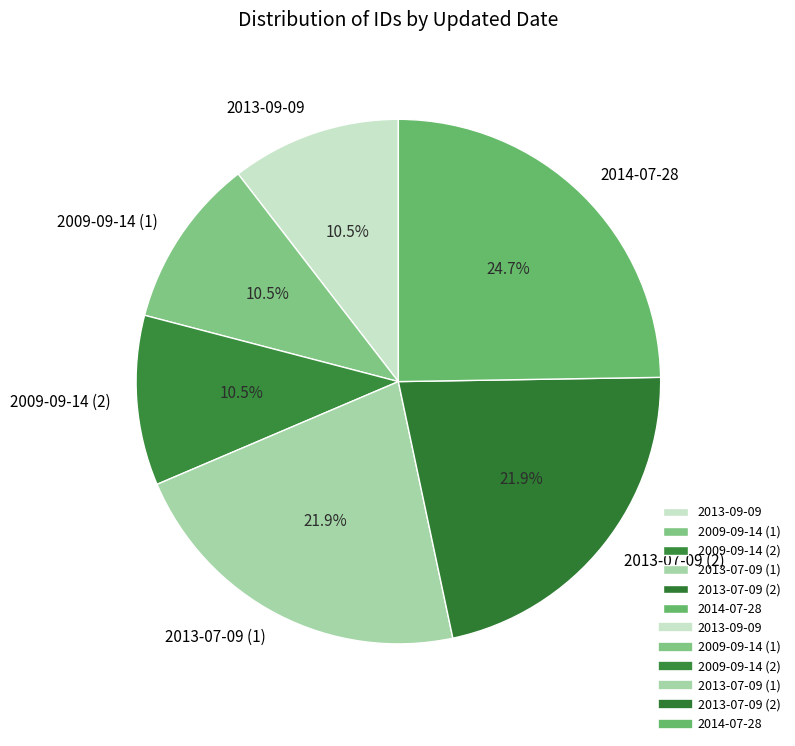

To the nearest percent, what percentage of the pie is 2013-07-09 (2)?

22%